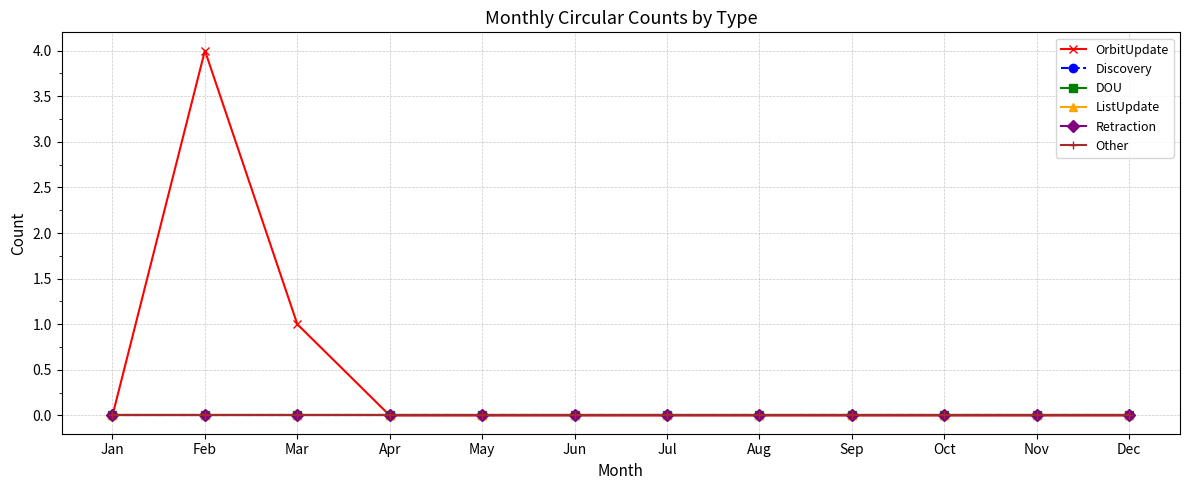

Does the chart have visible grid lines?

Yes